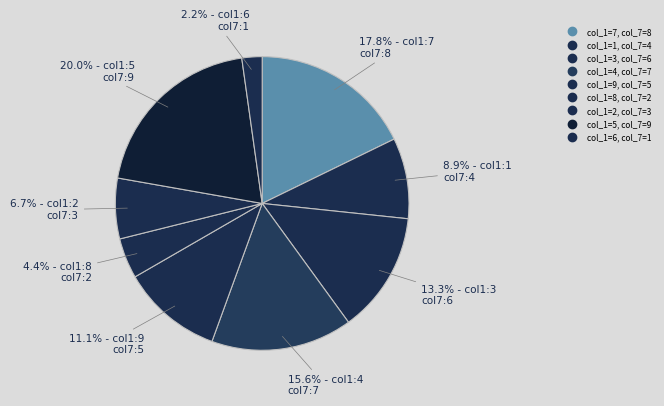

How many slices are in this pie chart?

9